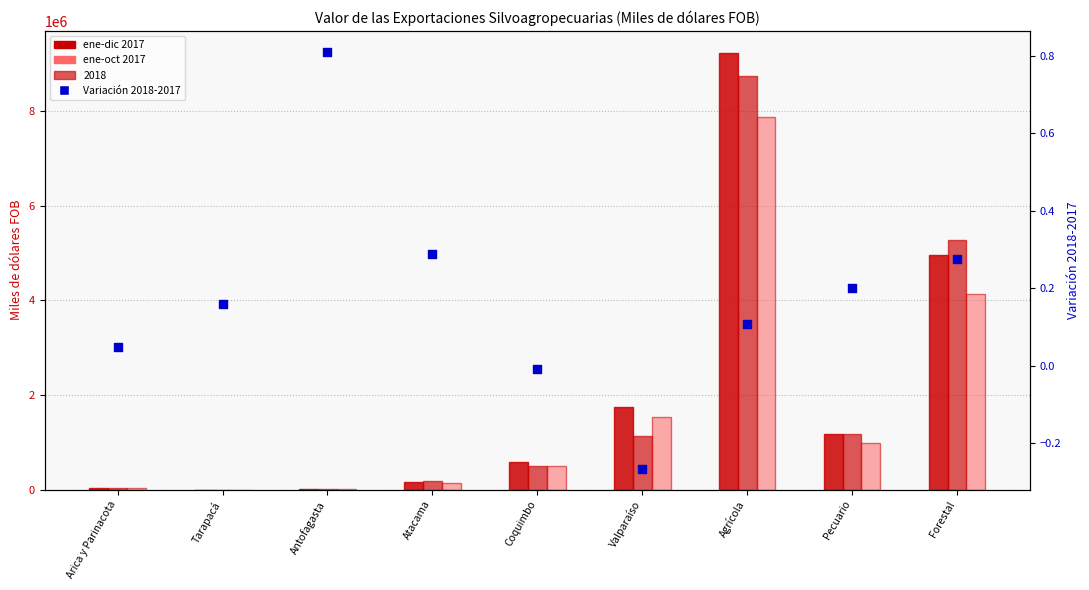

At which category is the sum across all series the highest?

Agrícola